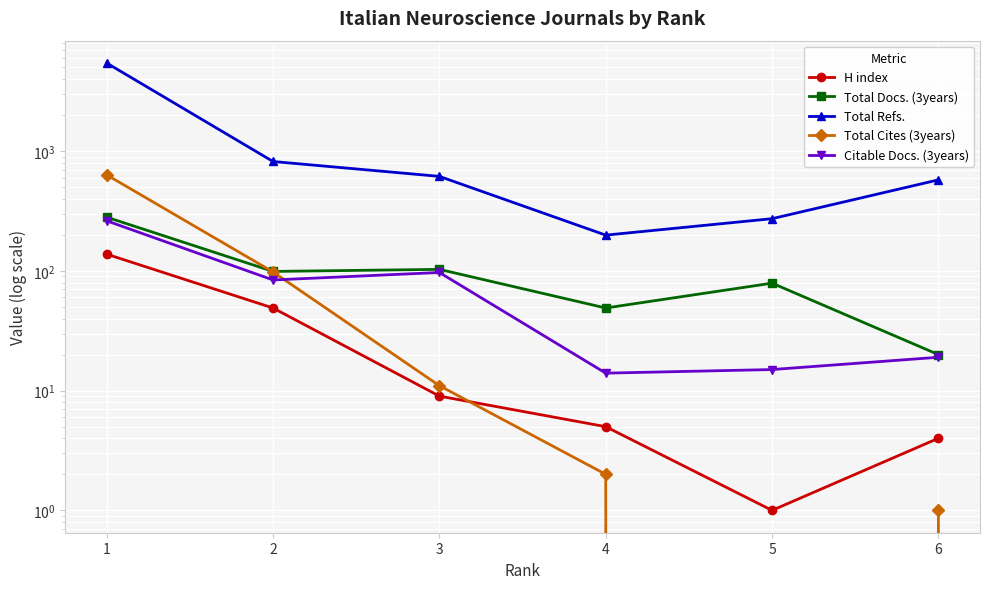

What is the difference between the highest and lowest values at 2?

771